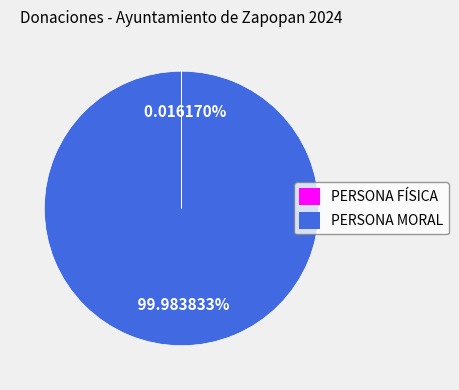

What is the largest slice in the pie chart?

PERSONA MORAL